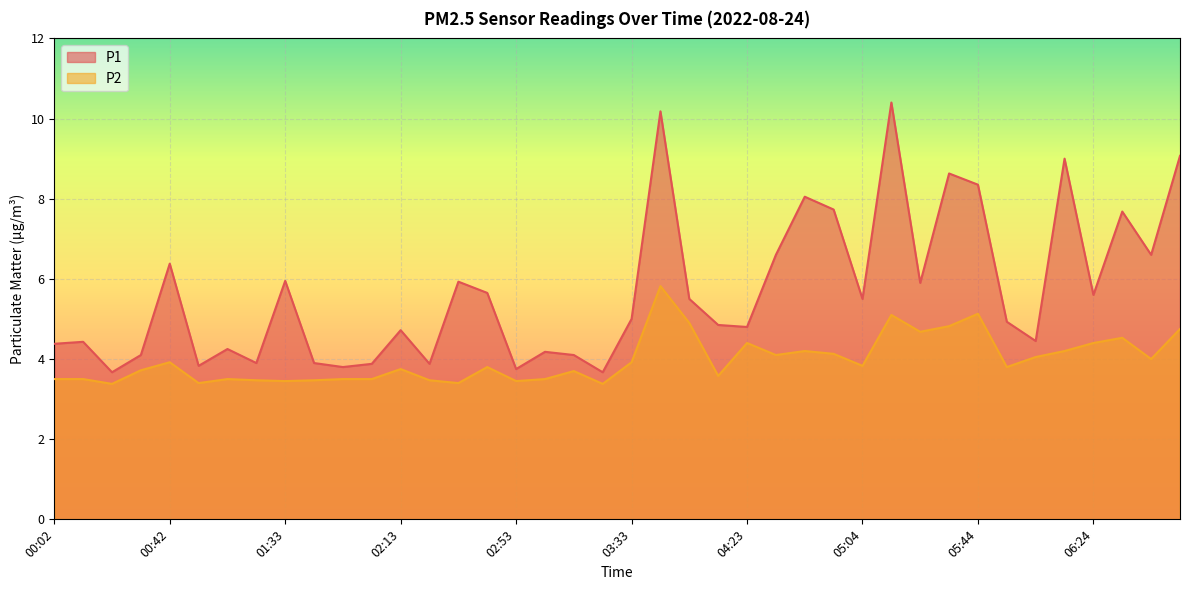

Rank the series by their maximum value, from highest to lowest.

P1, P2